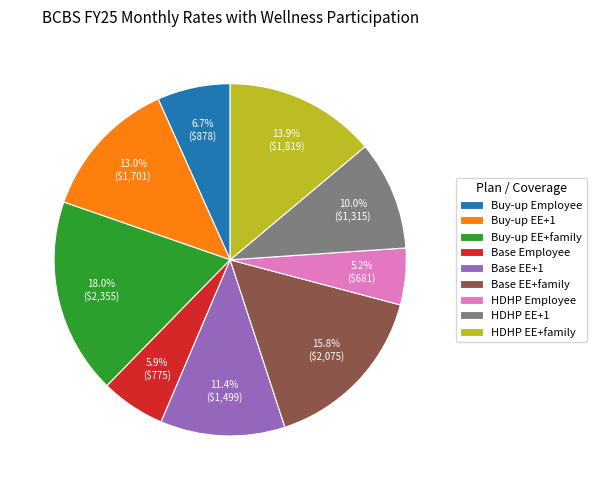

The Buy-up EE+family slice represents 18% of the pie. True or false?

True